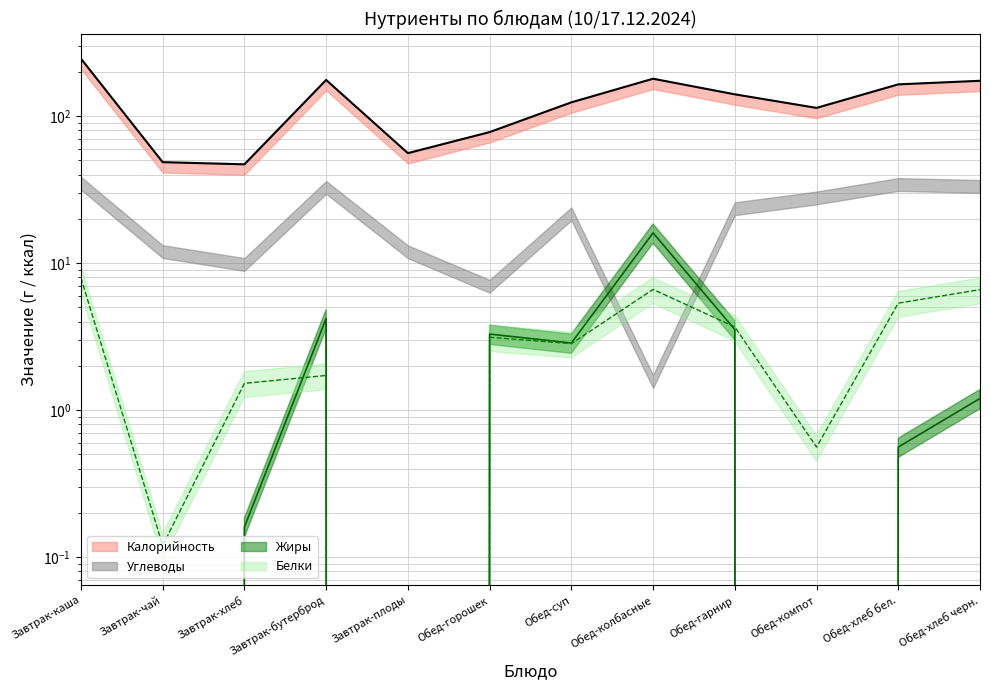

True or false: Калорийность and Жиры cross at least once.

False